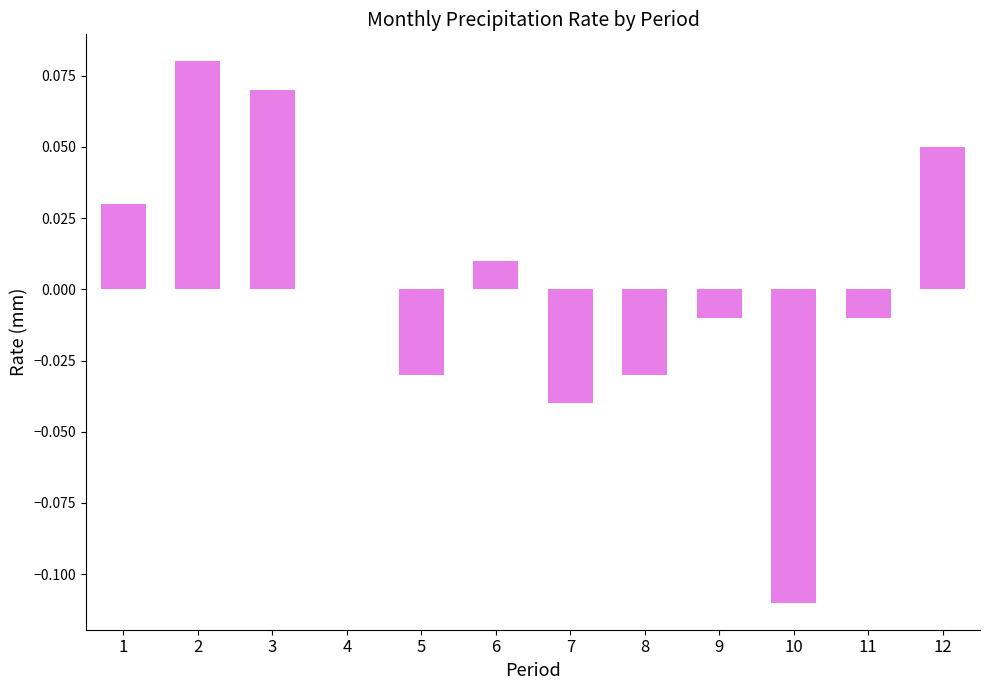

Are the bars grouped side by side (vs. stacked)?

No